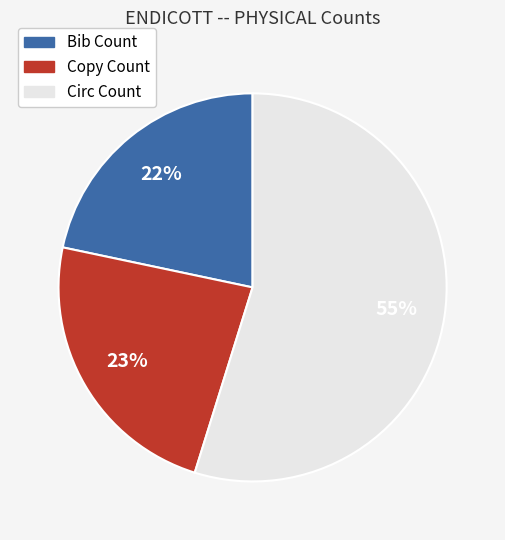

To the nearest percent, what is the combined percentage of Copy Count and Circ Count?

78%